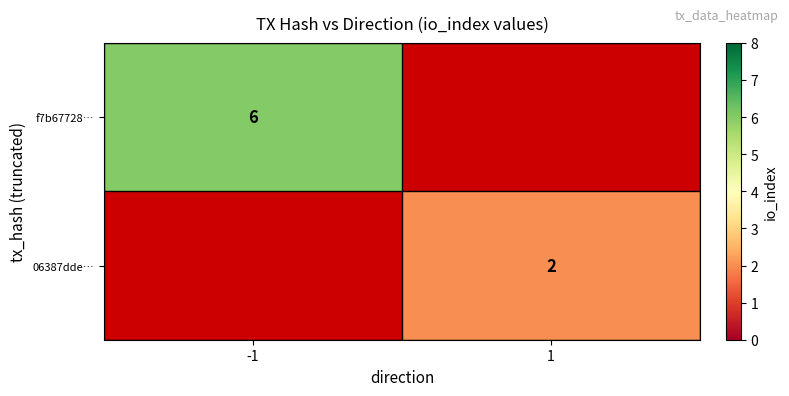

Is the value of 06387dde… at 1 greater than the value of f7b67728… at -1?

No